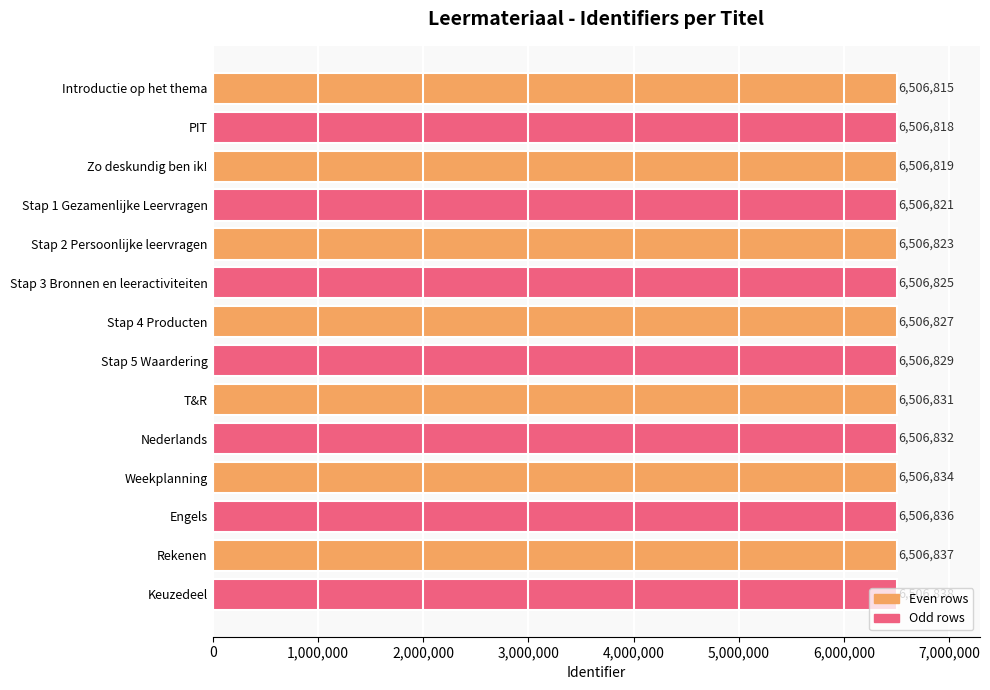

What is the difference between the maximum and second lowest values?

20